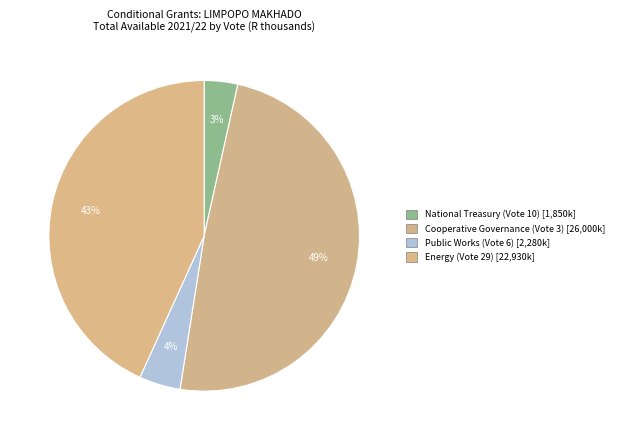

How many segments does this pie chart have?

4